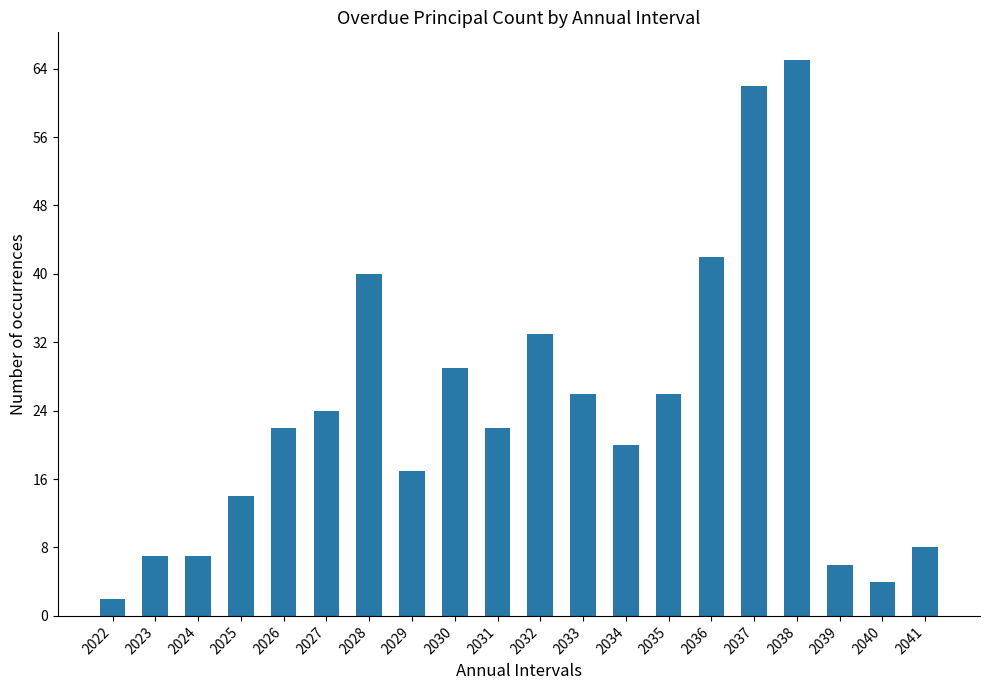

Is it true that the value at 2029 is 17?

True